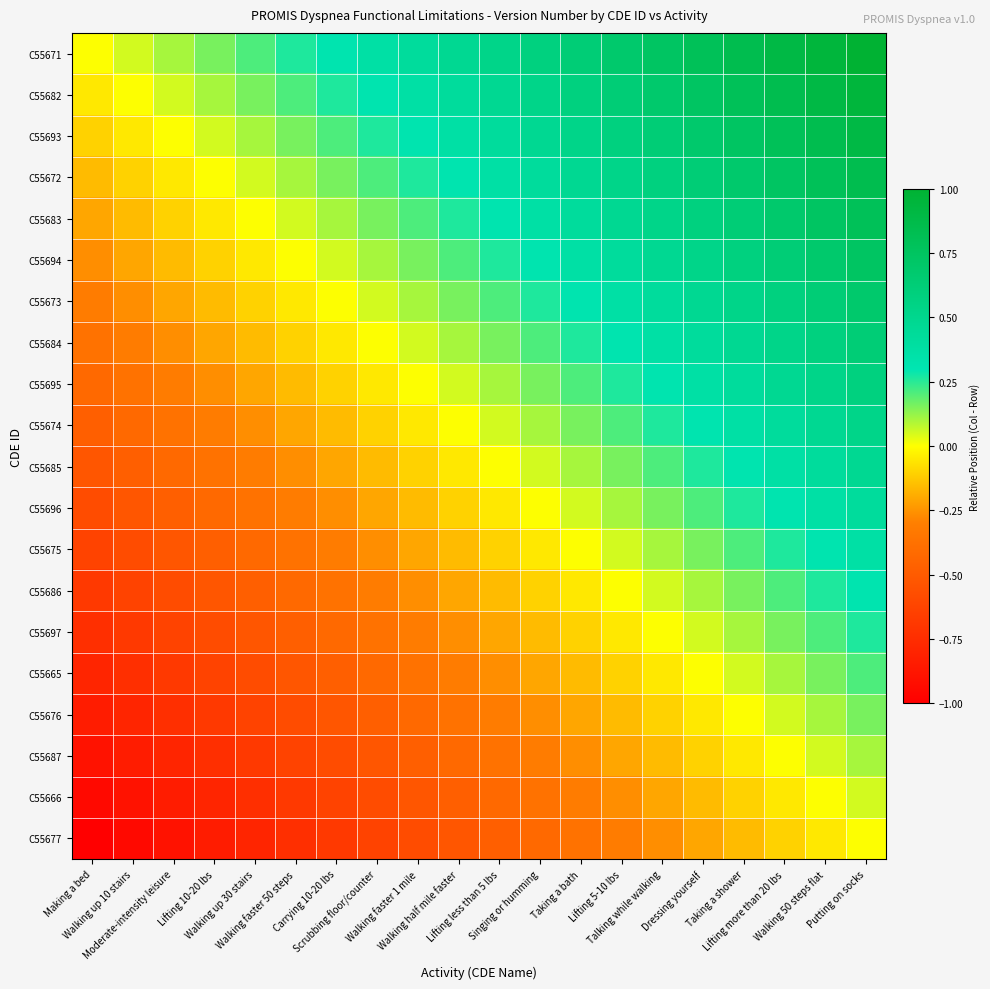

Between Taking a shower and Lifting more than 20 lbs, which series saw the biggest shift?

C55672